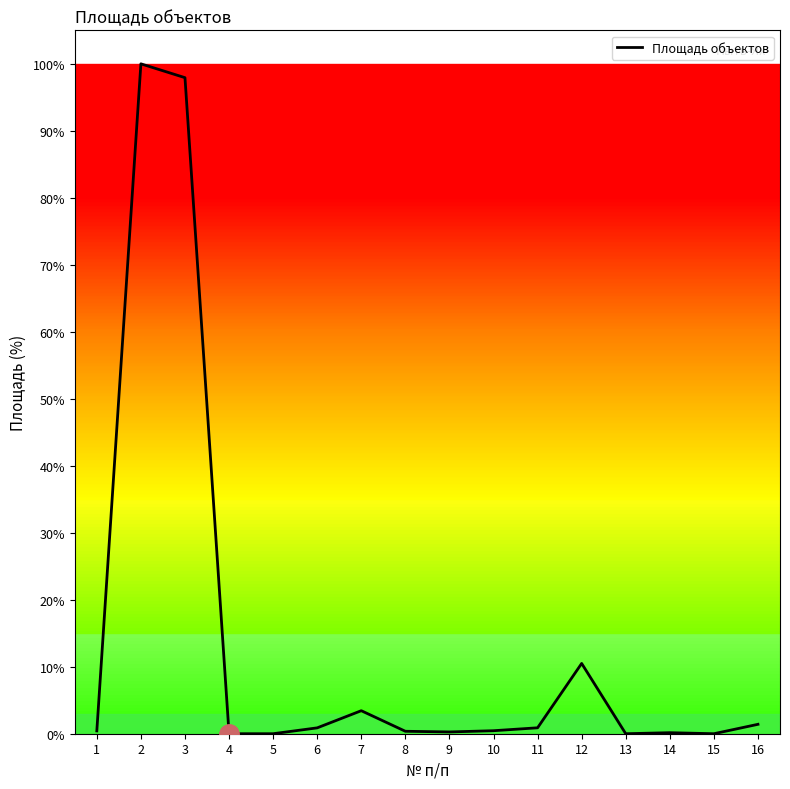

How many lines are shown in the chart?

1